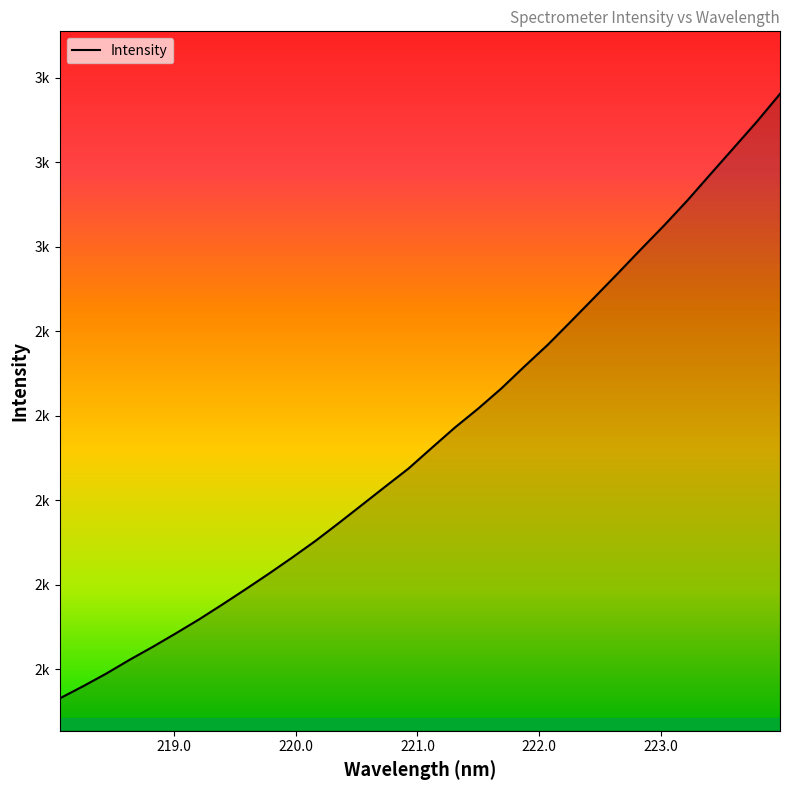

What is the minimum value shown in the chart?

1530.5